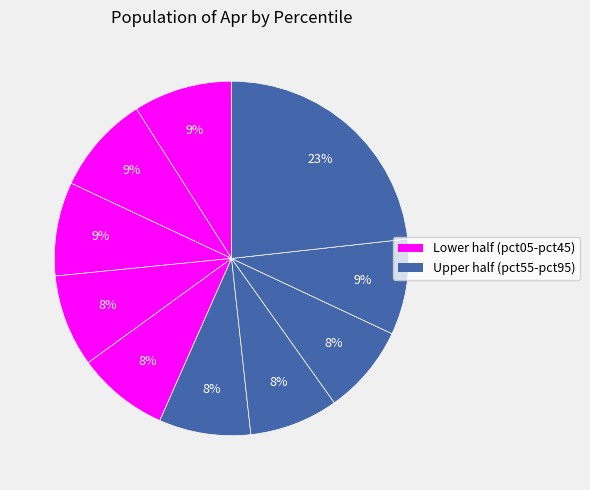

Count the number of slices in the pie.

10